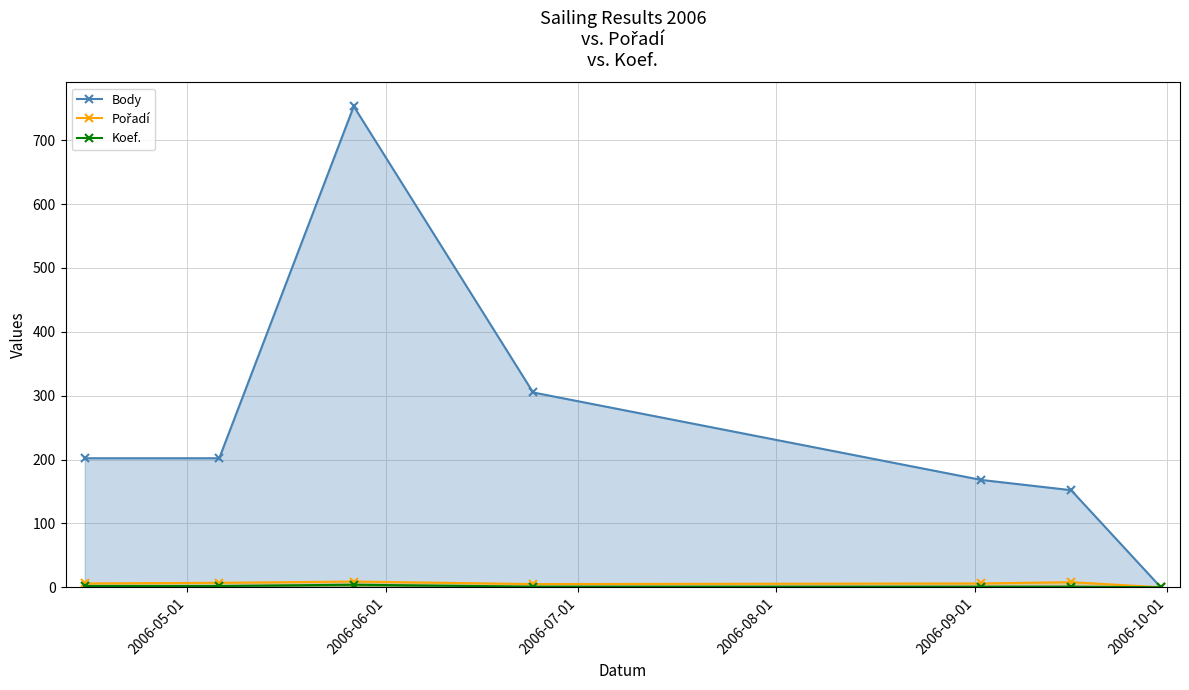

What is the greatest value displayed?

753